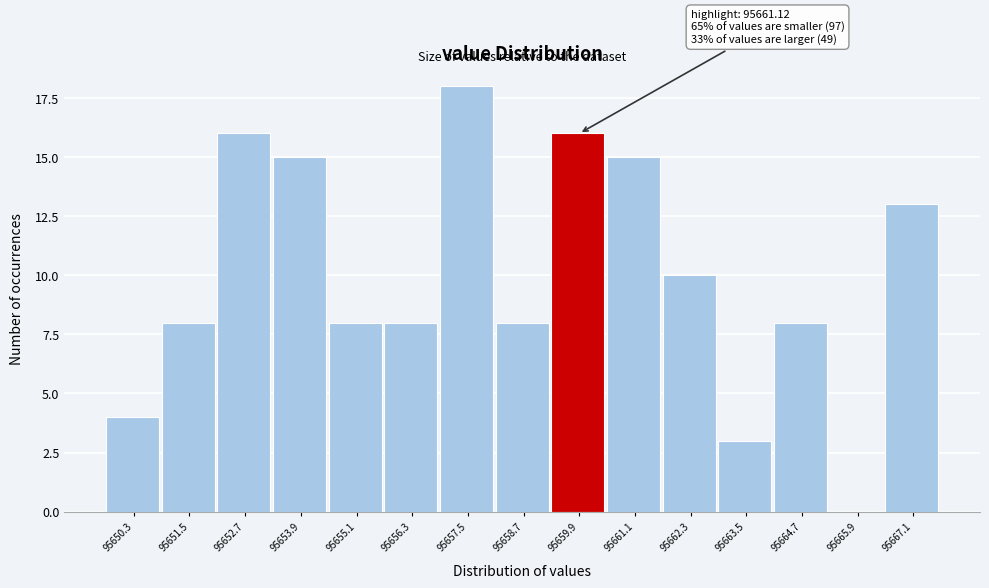

Reading right to left, transcribe all the data shown in this chart.

95667.1=13	95665.9=0	95664.7=8	95663.5=3	95662.3=10	95661.1=15	95659.9=16	95658.7=8	95657.5=18	95656.3=8	95655.1=8	95653.9=15	95652.7=16	95651.5=8	95650.3=4